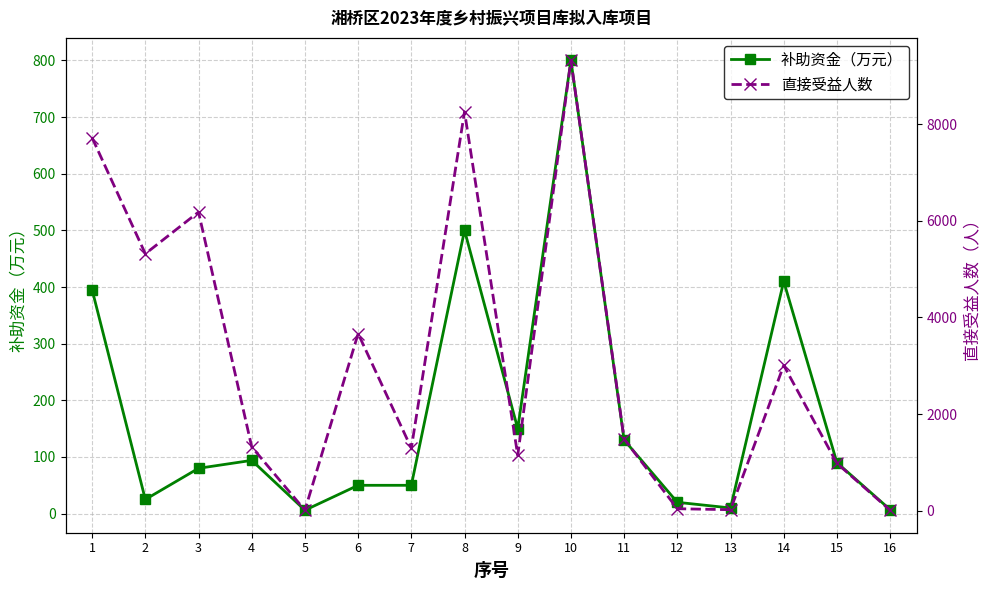

At which category does 直接受益人数 reach its first local valley?

2